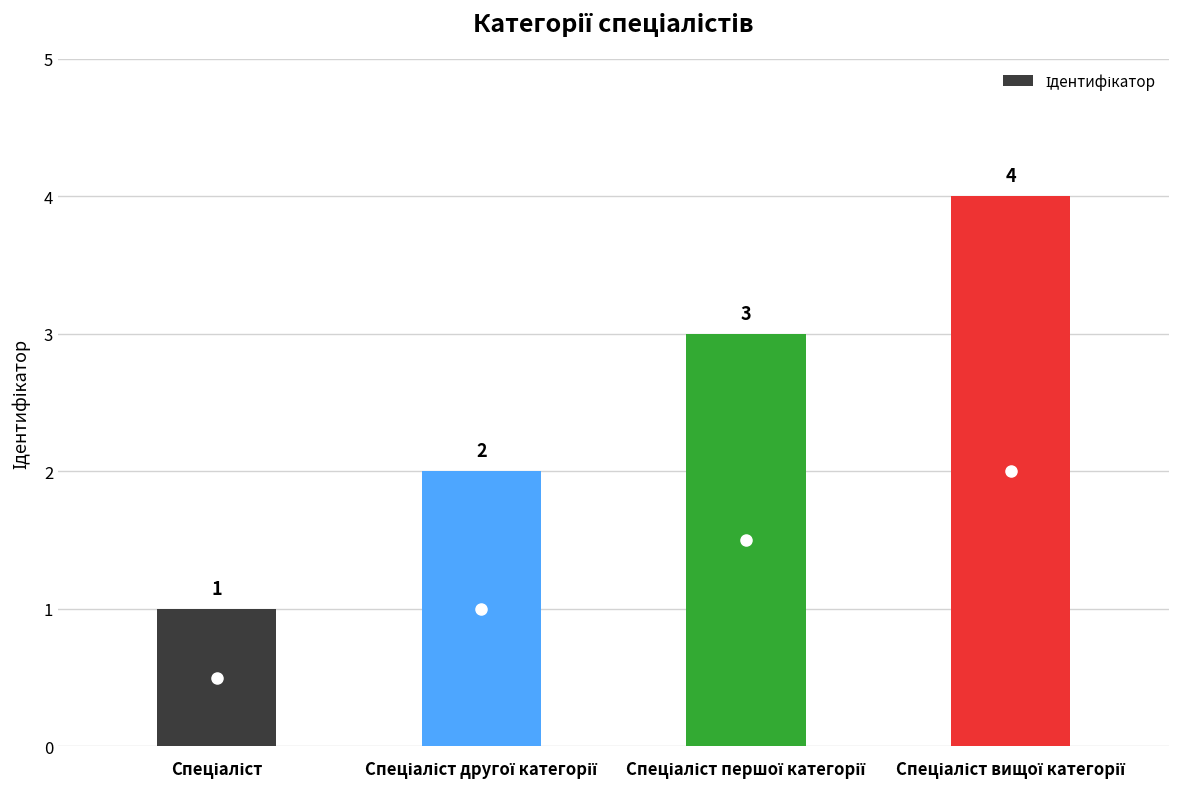

How many categories are shown in the chart?

4